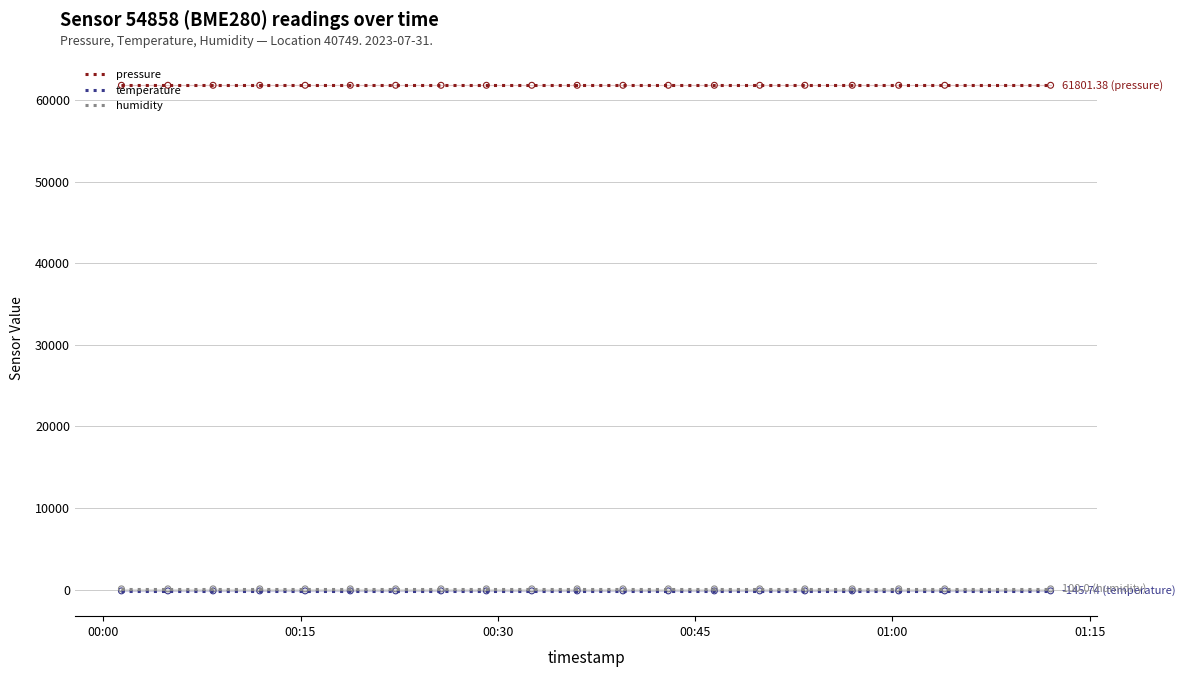

At how many categories does at least one series exceed 43882?

20